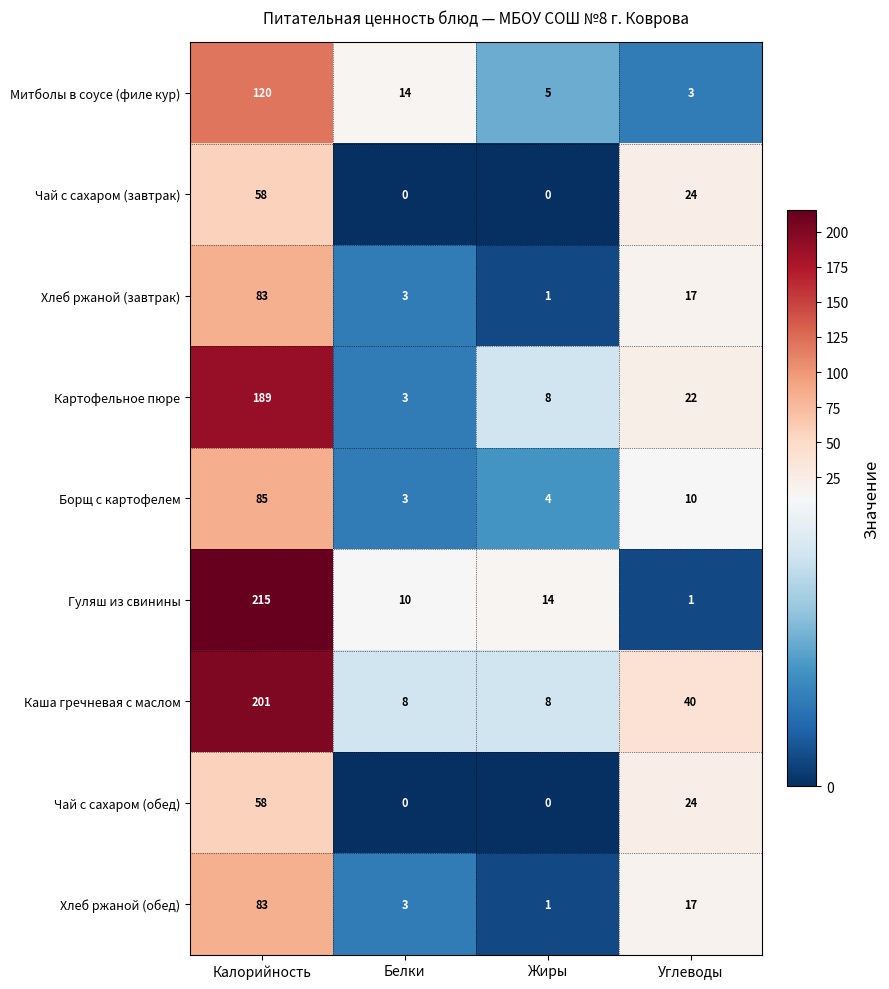

Where does the Митболы в соусе (филе кур) series first go above 14?

Калорийность